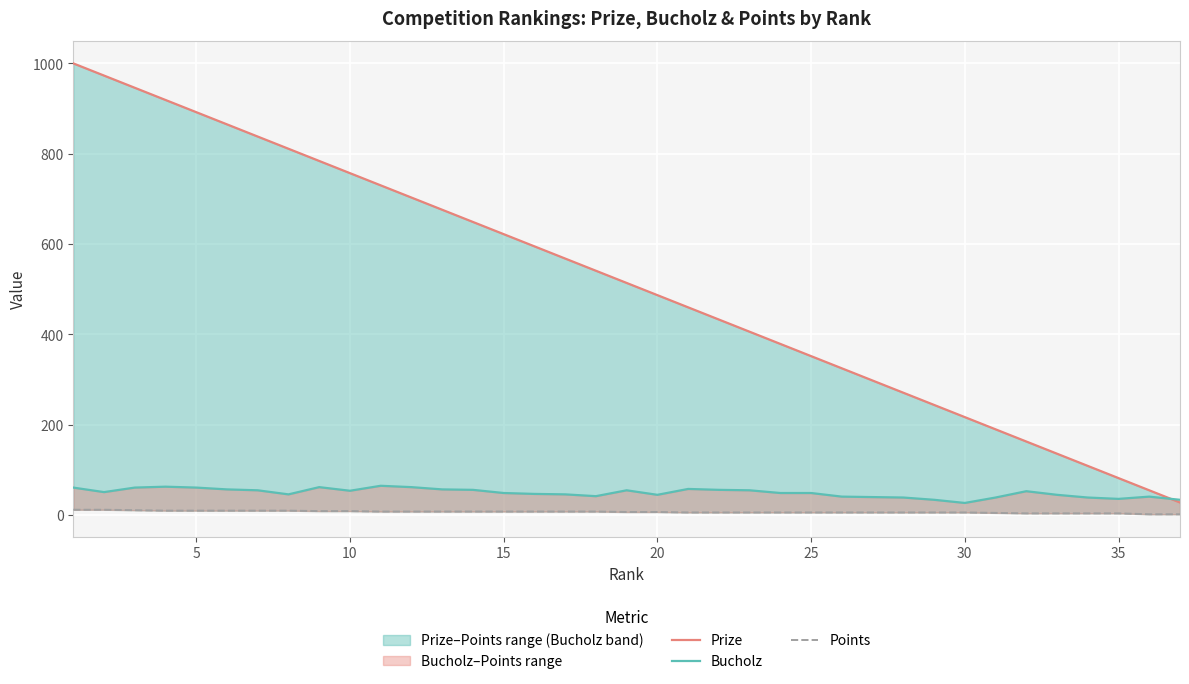

What is the difference between the maximum and minimum values in the Points series?

10